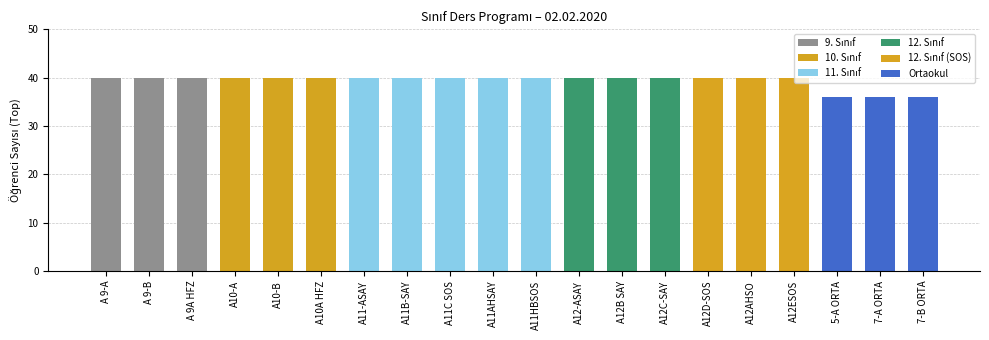

What is the difference between the values at A12D-SOS and 7-A ORTA?

4